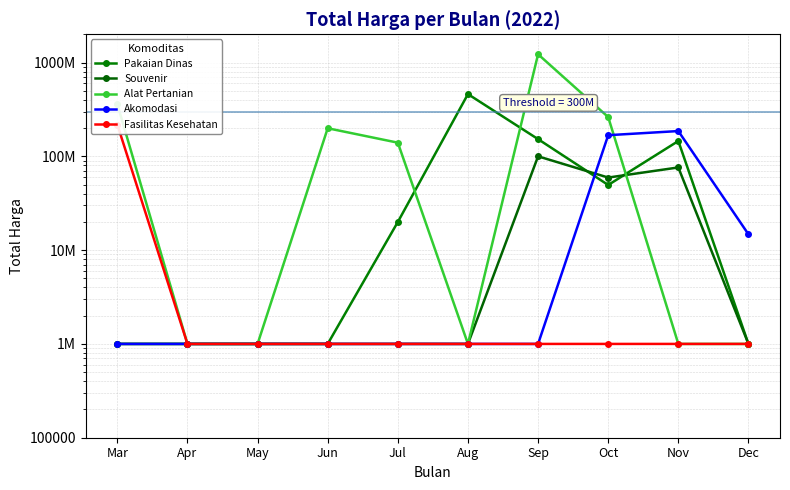

What is the sum of all Alat Pertanian values?

2190300150